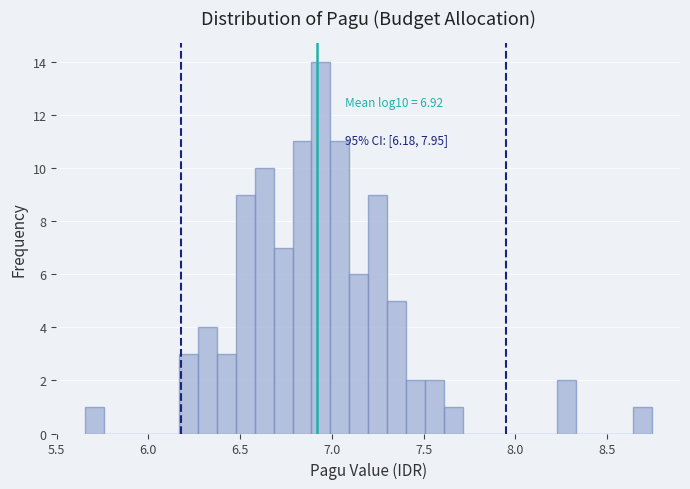

Around what value on the x-axis is the tallest bar? Give the approximate position of its centre, as read against the axis.

6.95